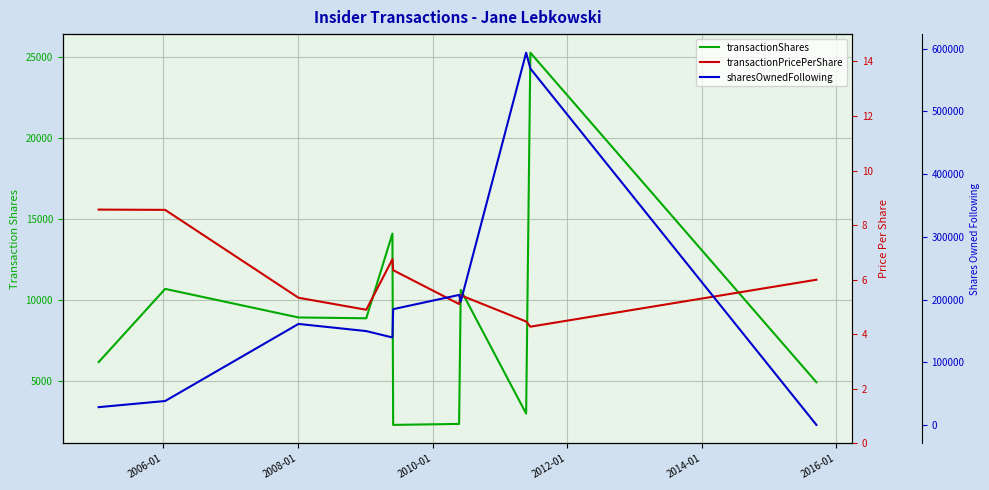

True or false: sharesOwnedFollowing has more than 0 points higher than both neighbors.

True